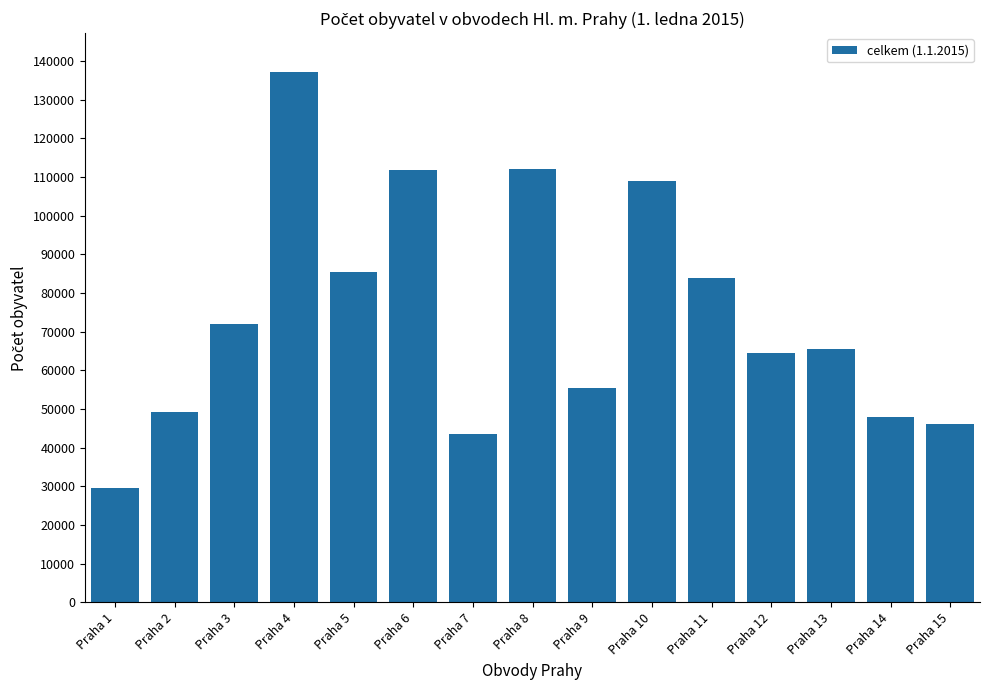

Does the chart contain any negative values?

No